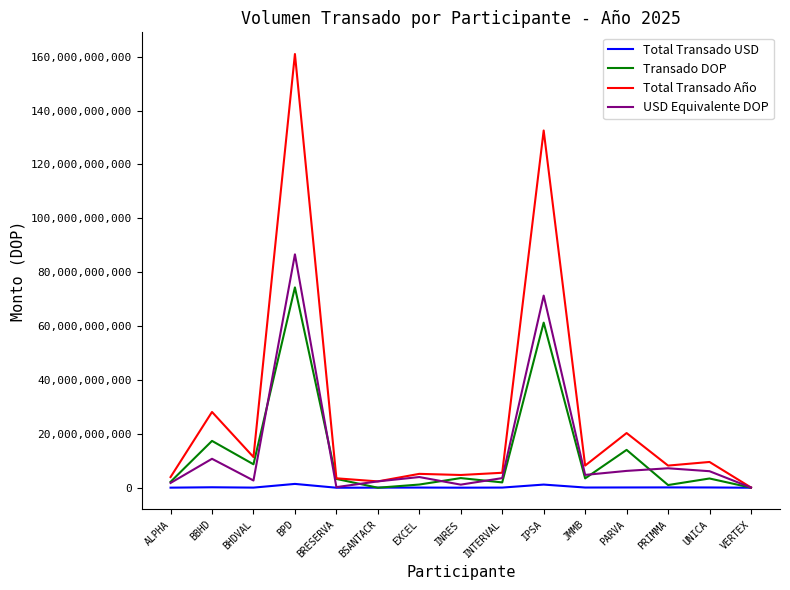

Where is USD Equivalente DOP nearest to the value 43344760658?

IPSA